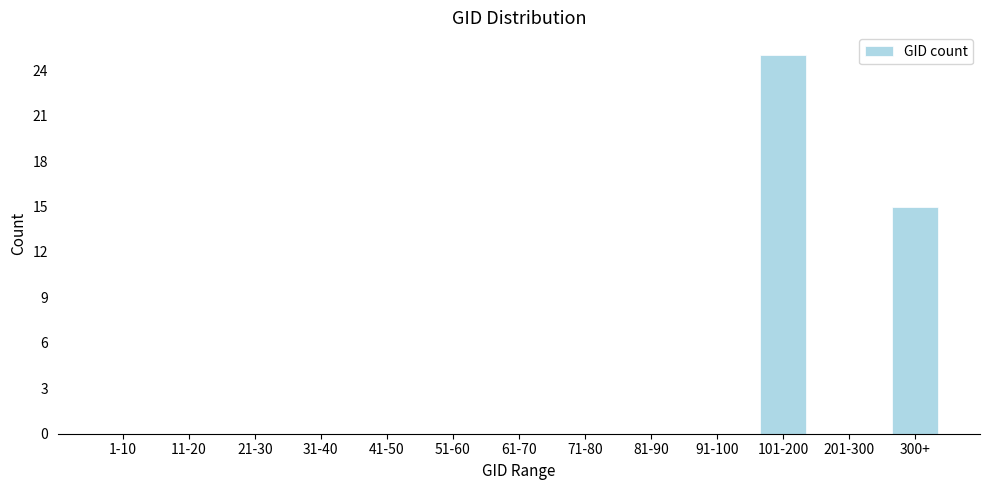

Reading left to right, transcribe all the data shown in this chart.

1-10=0	11-20=0	21-30=0	31-40=0	41-50=0	51-60=0	61-70=0	71-80=0	81-90=0	91-100=0	101-200=25	201-300=0	300+=15